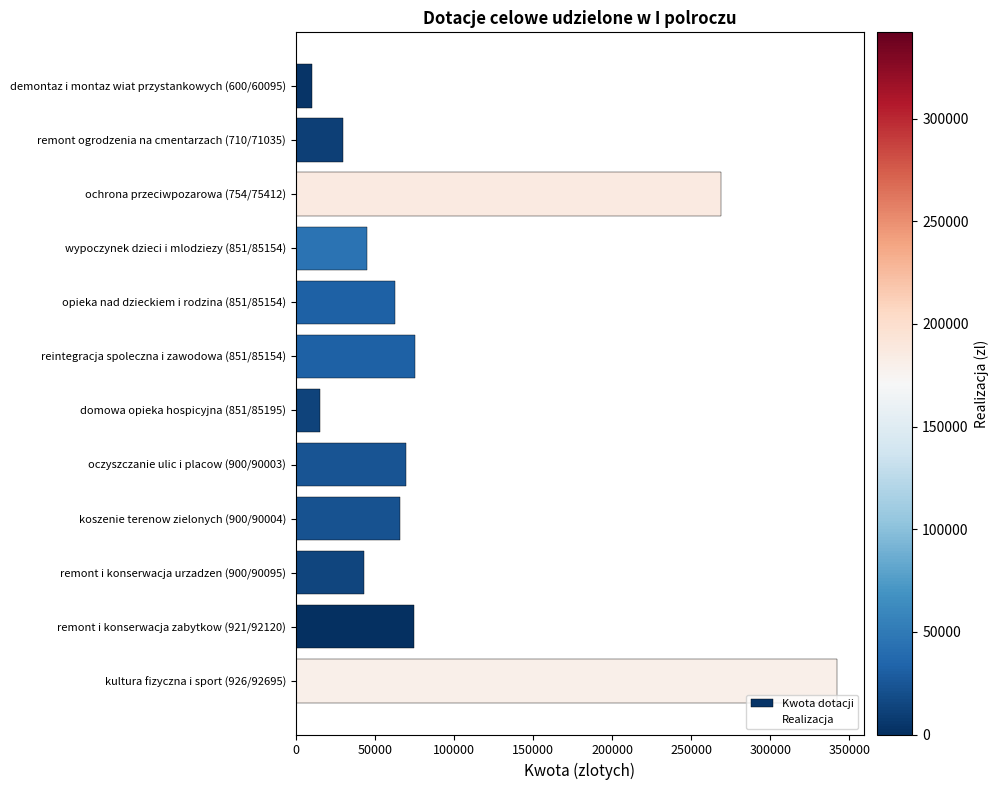

Does the chart contain stacked bars?

No